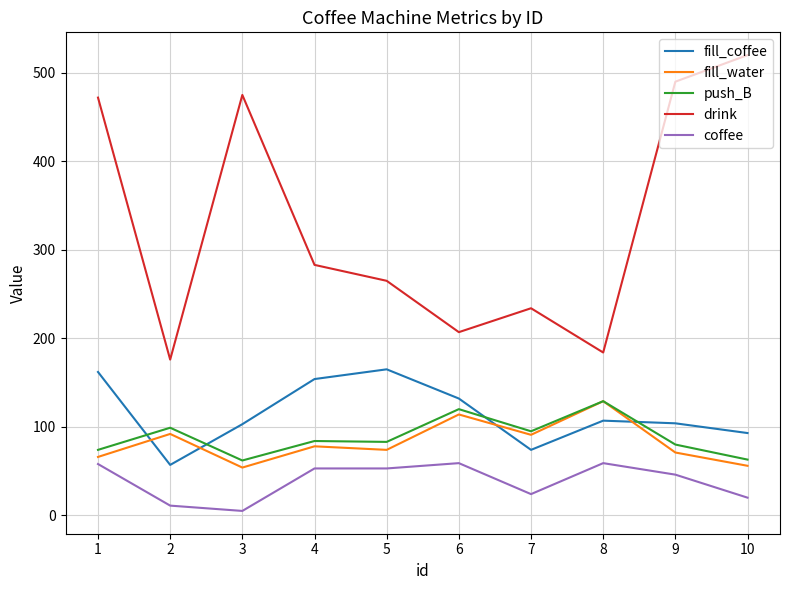

True or false: fill_water and drink cross at least once.

False